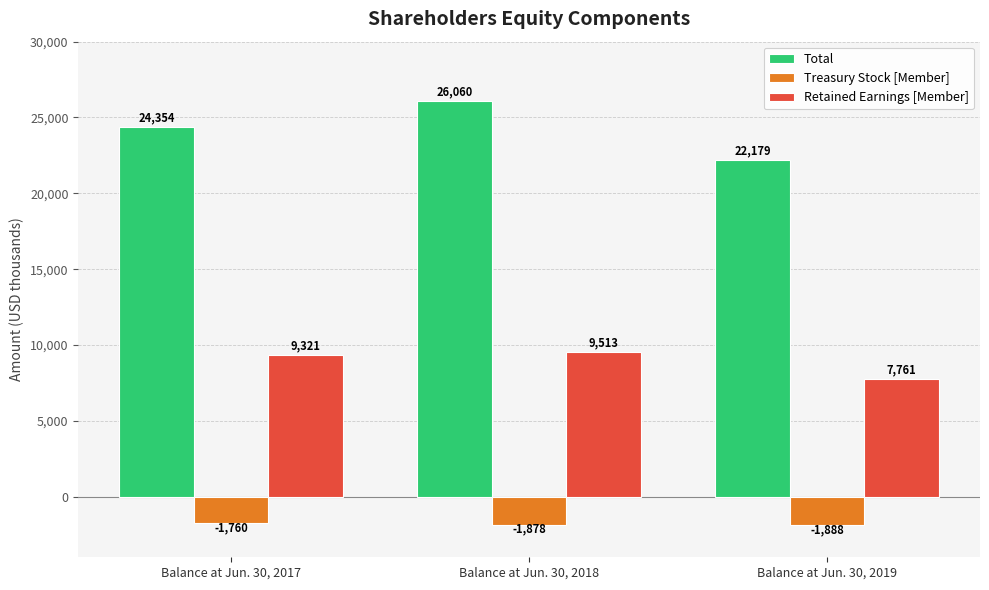

What are all the series names shown in the legend?

Total, Treasury Stock [Member], Retained Earnings [Member]